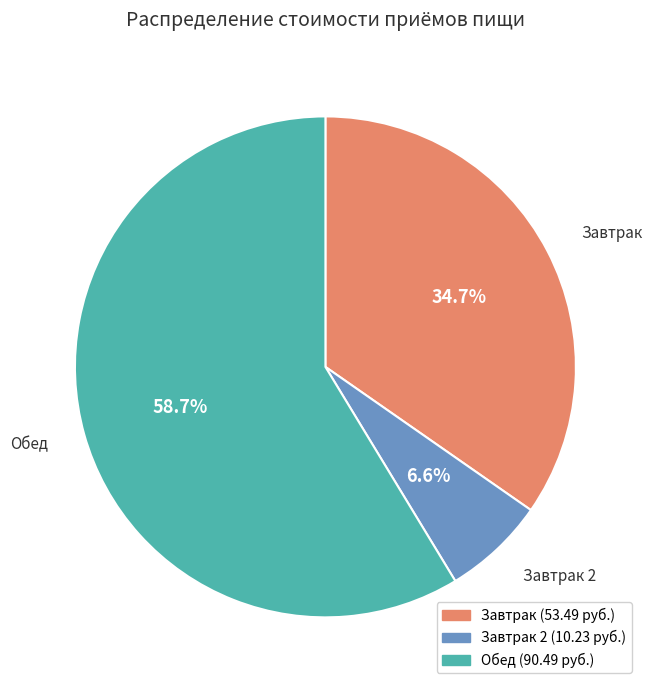

Is there any slice that represents more than half of the pie?

Yes